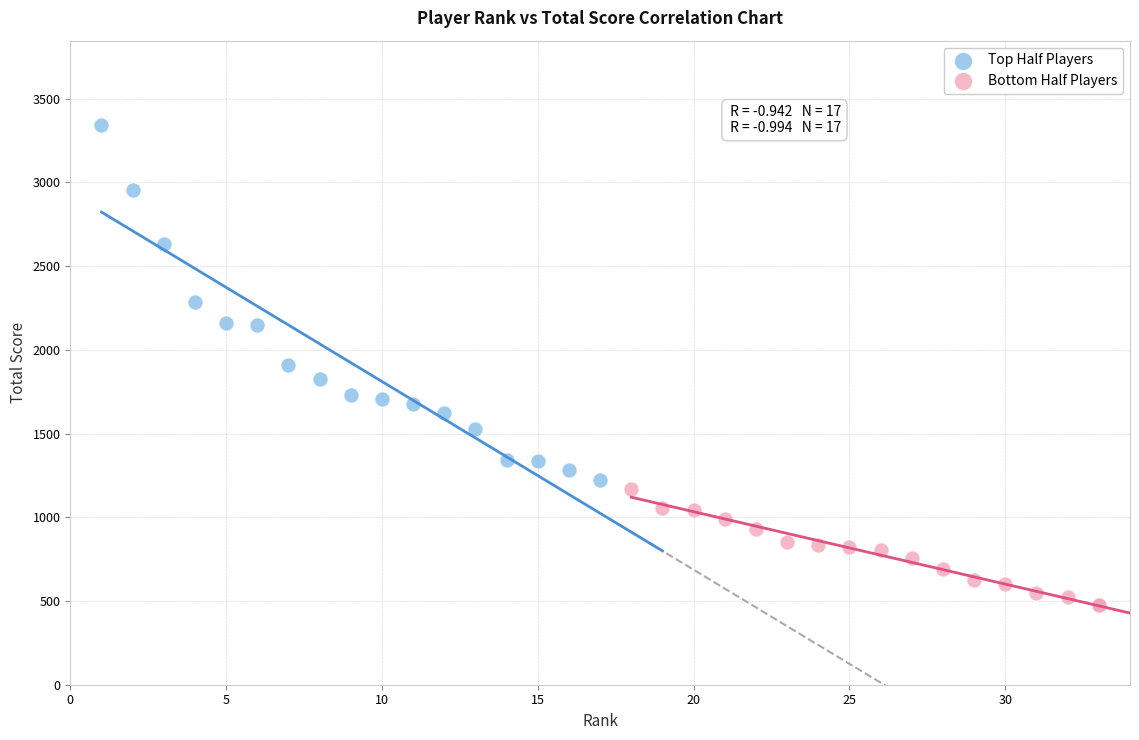

Which series contains the lowest Y value?

Bottom Half Players